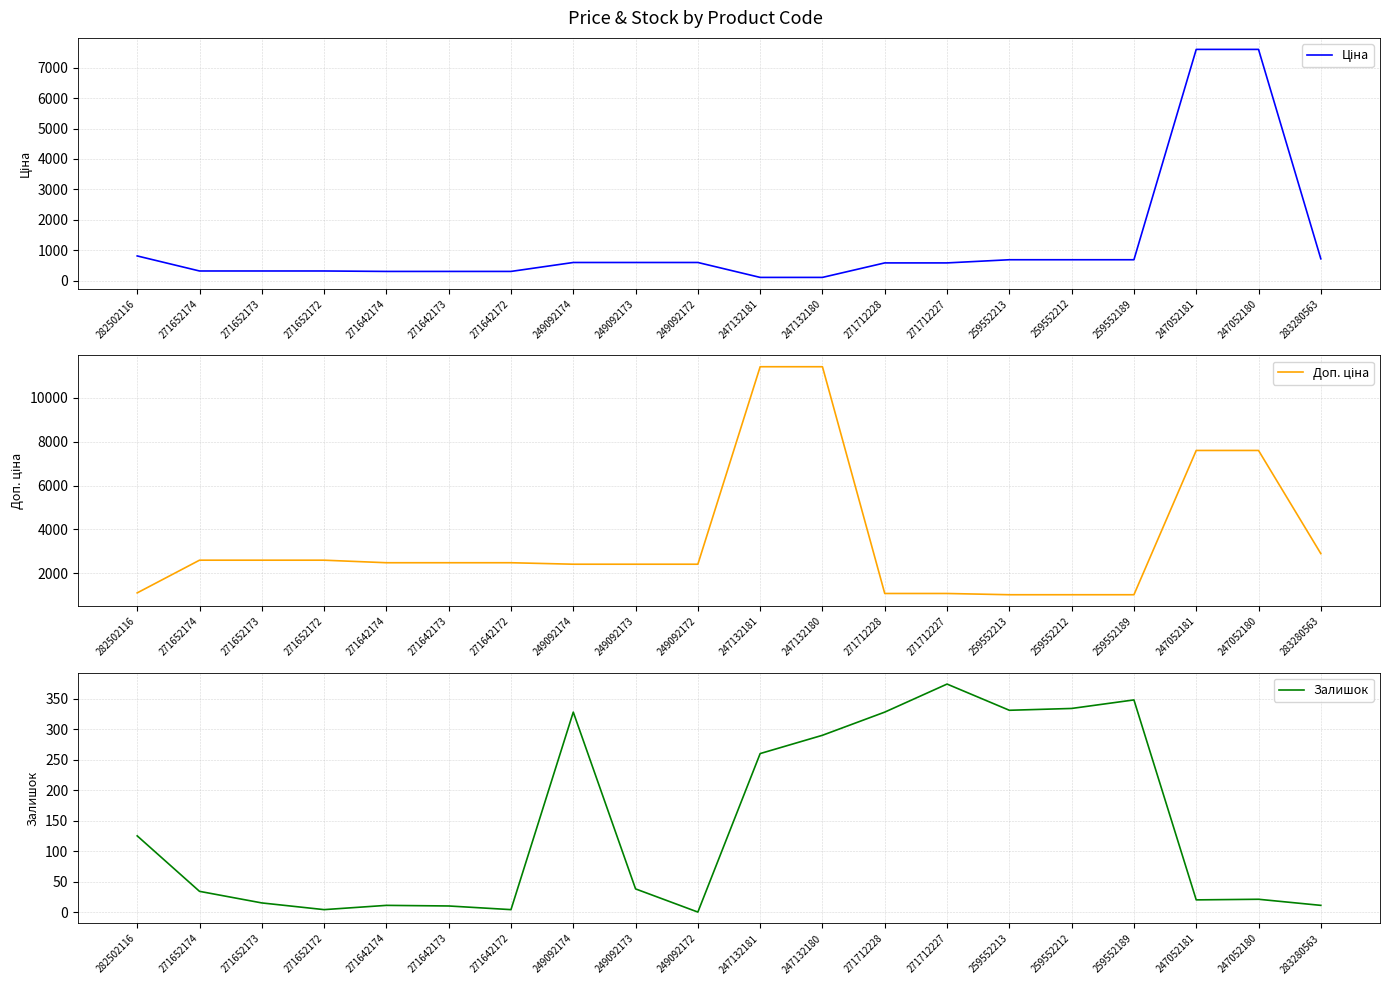

What position from the left is 259552213?

15